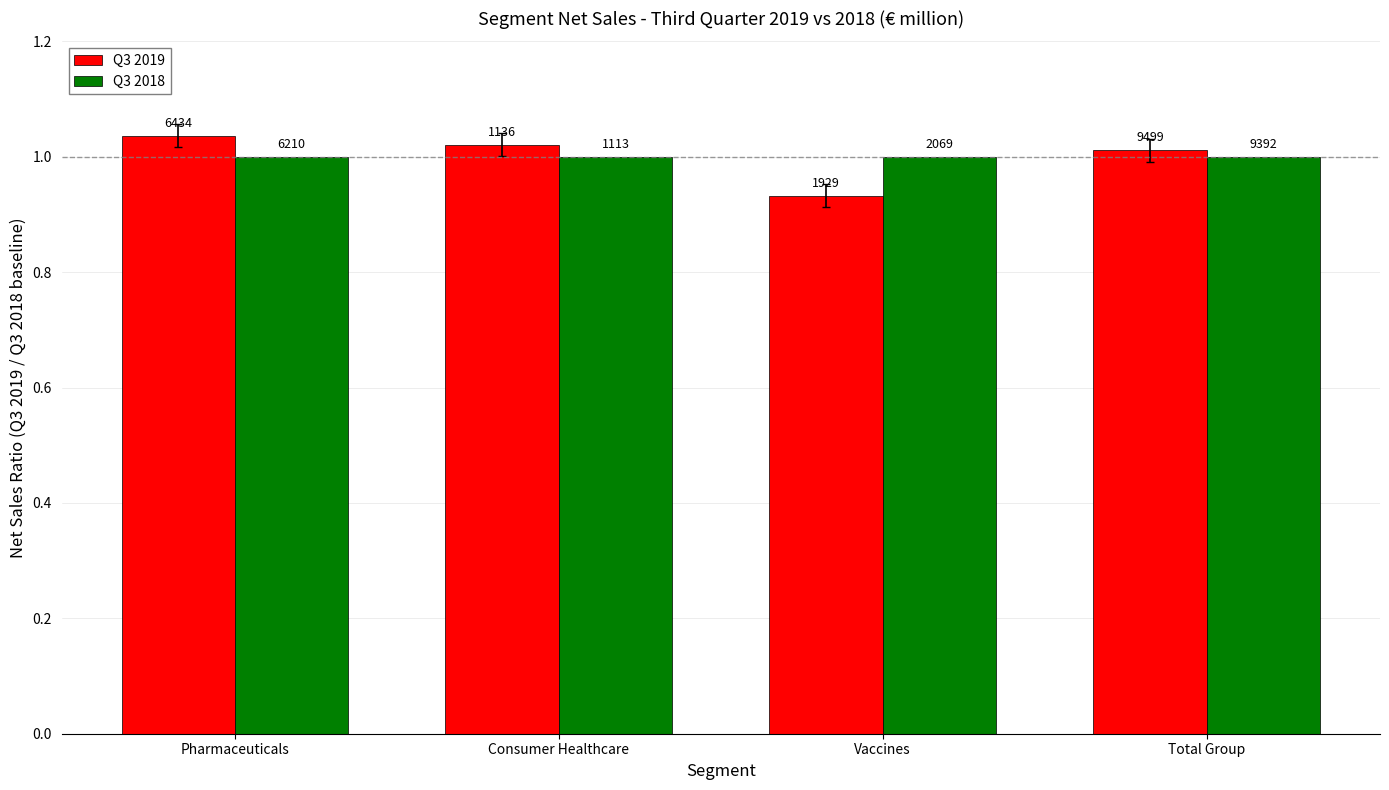

What is the difference between the highest and lowest values at Vaccines?

0.1